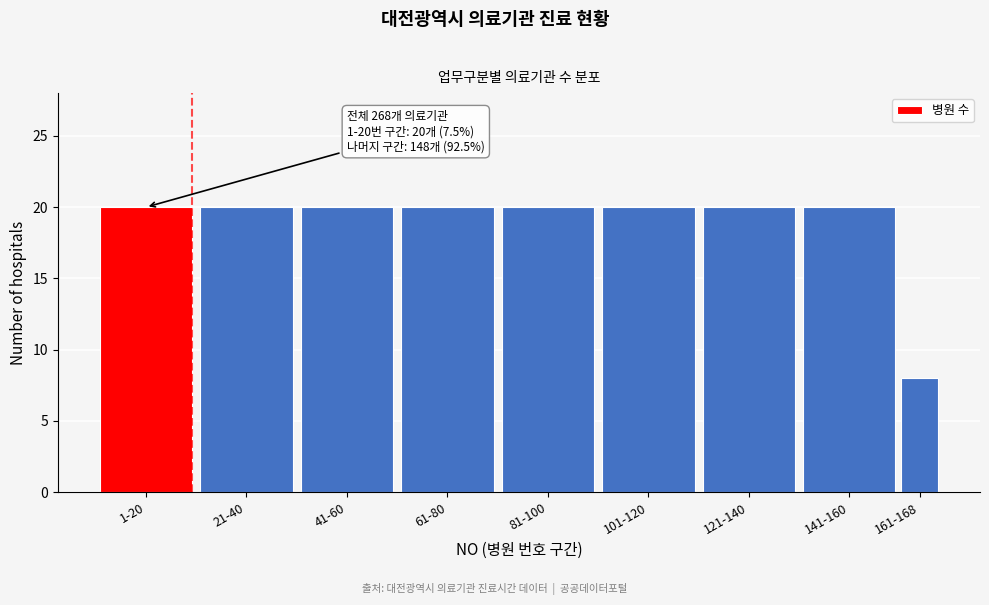

Reading left to right, transcribe all the data shown in this chart.

1-20=20	21-40=20	41-60=20	61-80=20	81-100=20	101-120=20	121-140=20	141-160=20	161-168=8